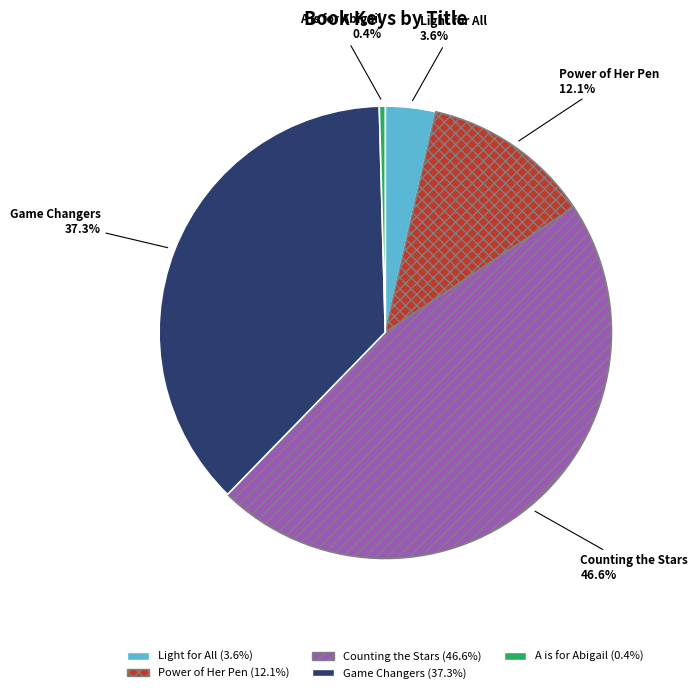

Combined, do A is for Abigail and Power of Her Pen account for over 50%?

No